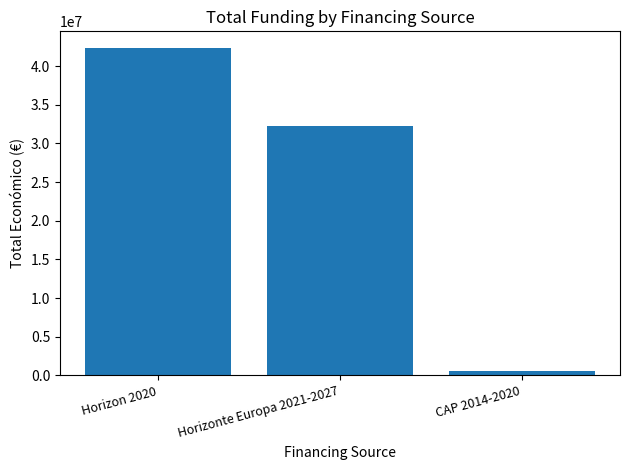

What is the label of the 2nd bar from the right?

Horizonte Europa 2021-2027